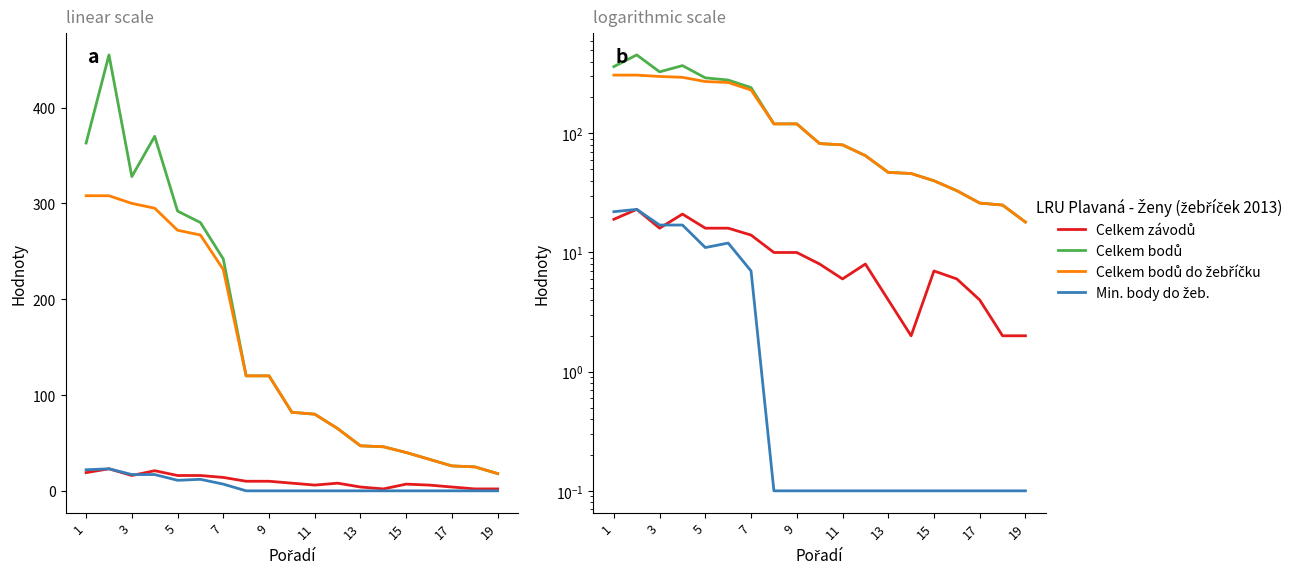

Which series changed the most between 3 and 15?

Celkem bodů